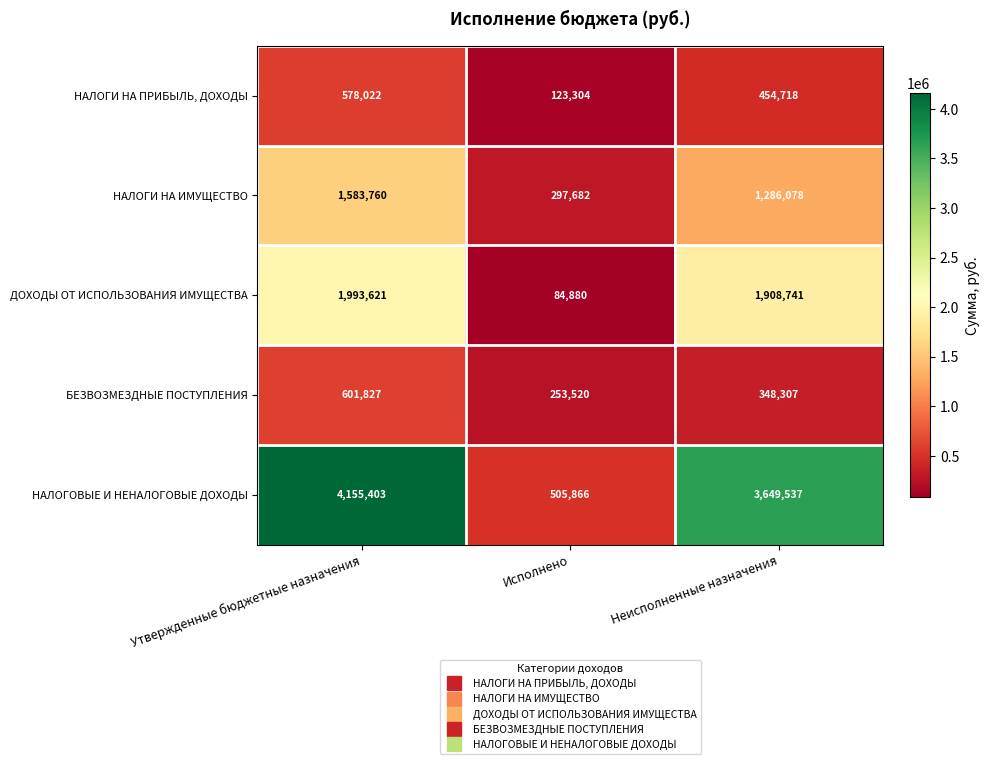

True or false: ДОХОДЫ ОТ ИСПОЛЬЗОВАНИЯ ИМУЩЕСТВА has a value of 2699579 at Неисполненные назначения.

False